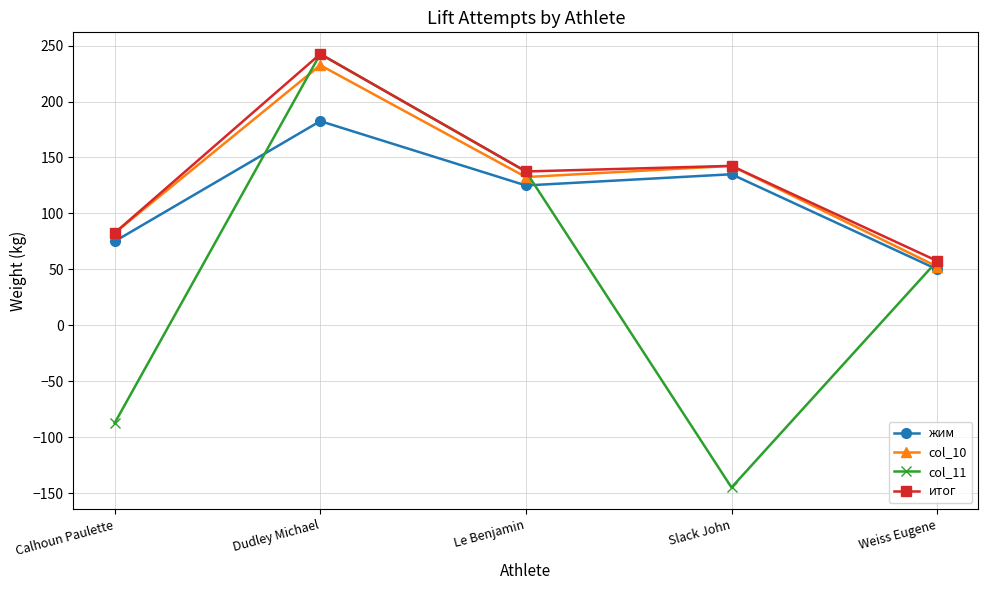

How many values in the col_11 series are below 57?

2